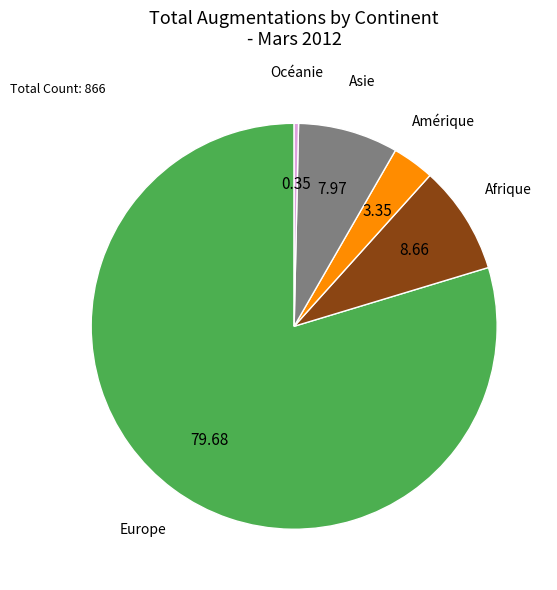

Is there a majority slice in this chart?

Yes